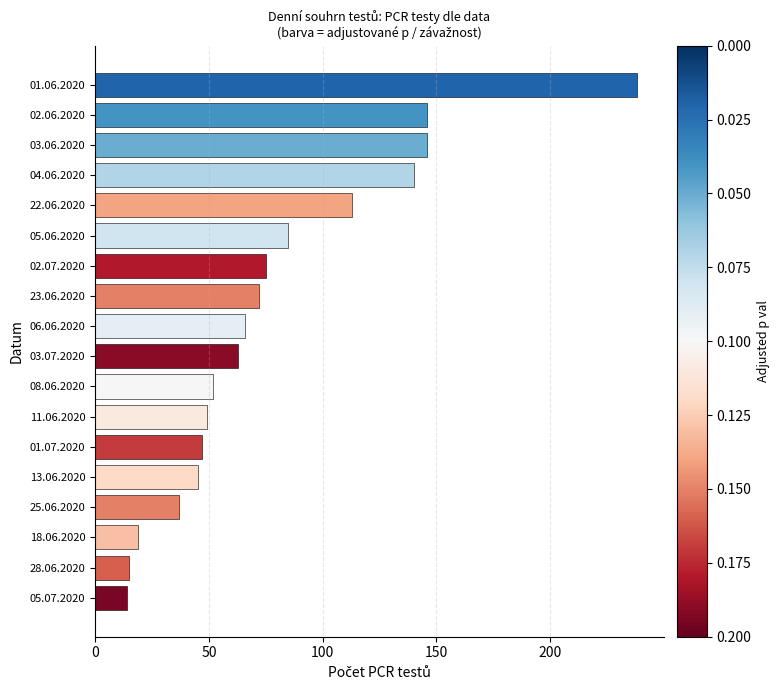

The value at 11.06.2020 is 49. True or false?

True